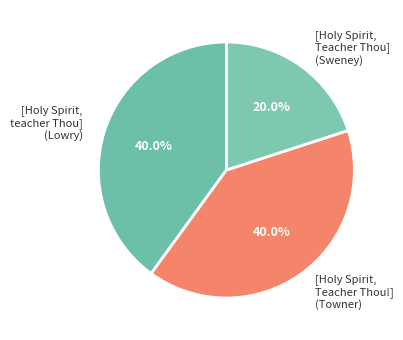

Does [Holy Spirit, Teacher Thou!] account for over 50% of the chart?

No